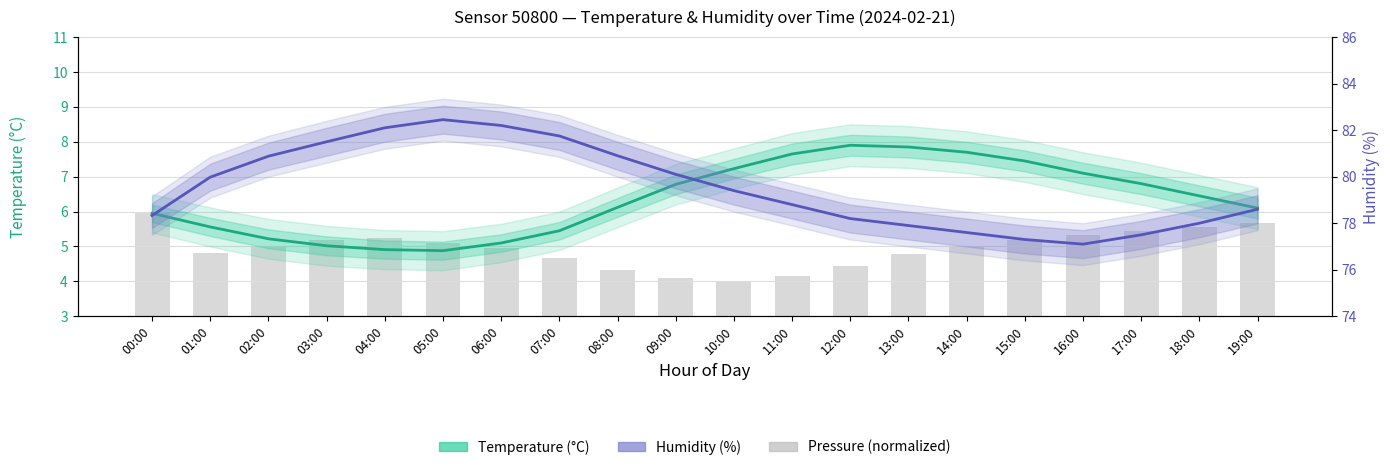

Are the bars horizontal?

No